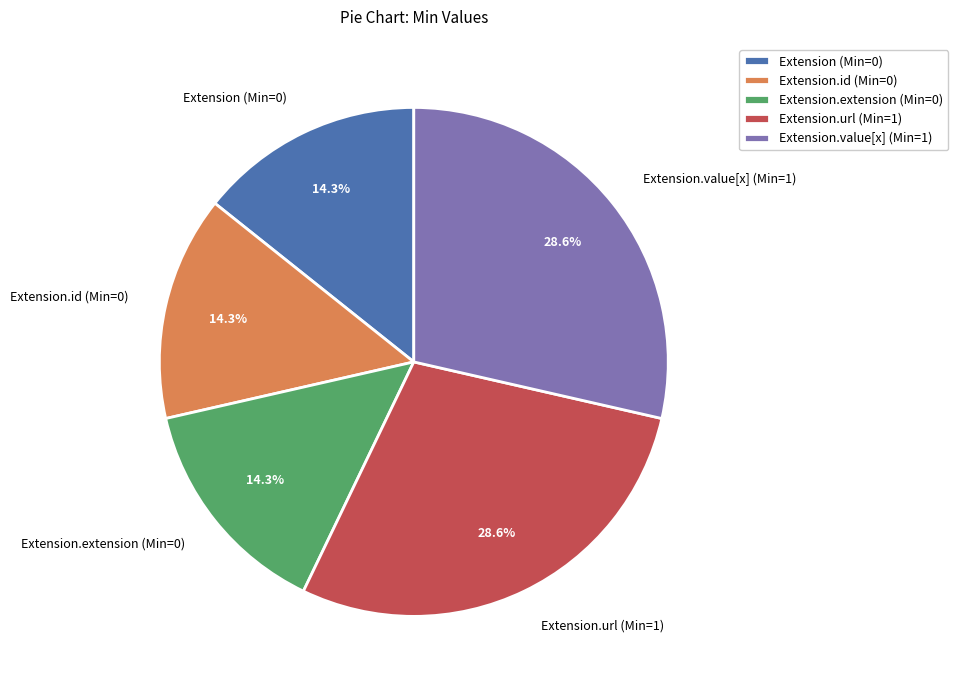

What is the ratio of the value at Extension.value[x] (Min=1) to the value at Extension.extension (Min=0)?

2.0